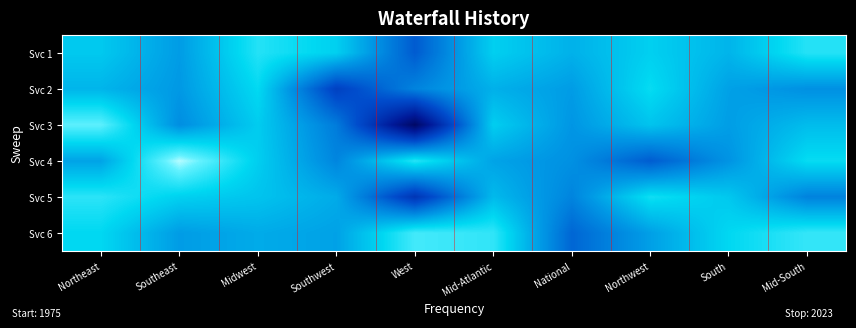

What is the minimum value shown in the chart?

1970.6